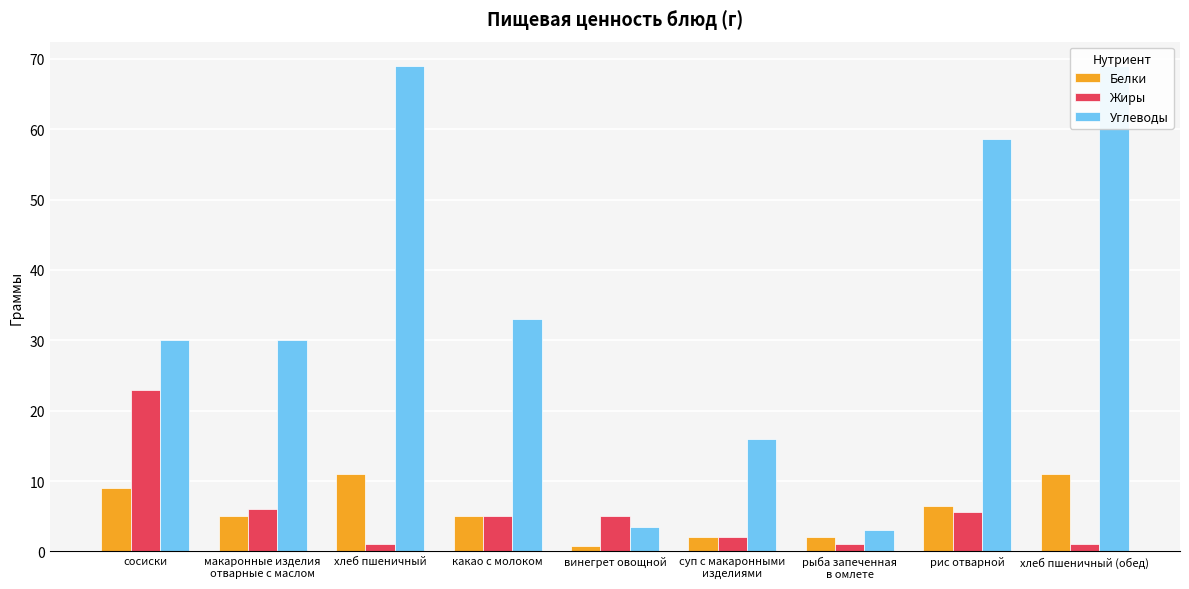

What is the highest value of the Углеводы series?

69.0